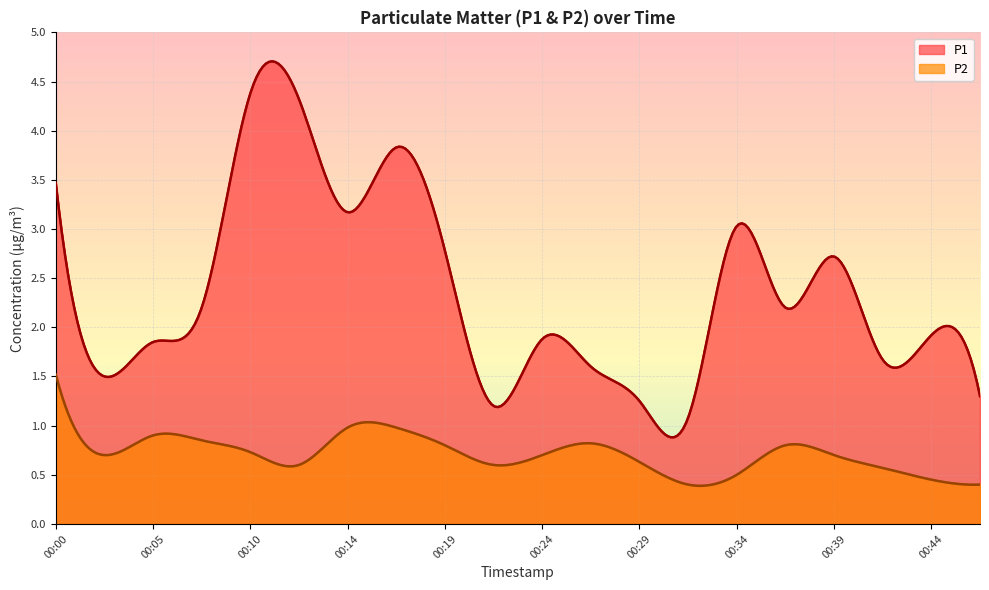

What value does the P1 series have at 00:02?

1.5